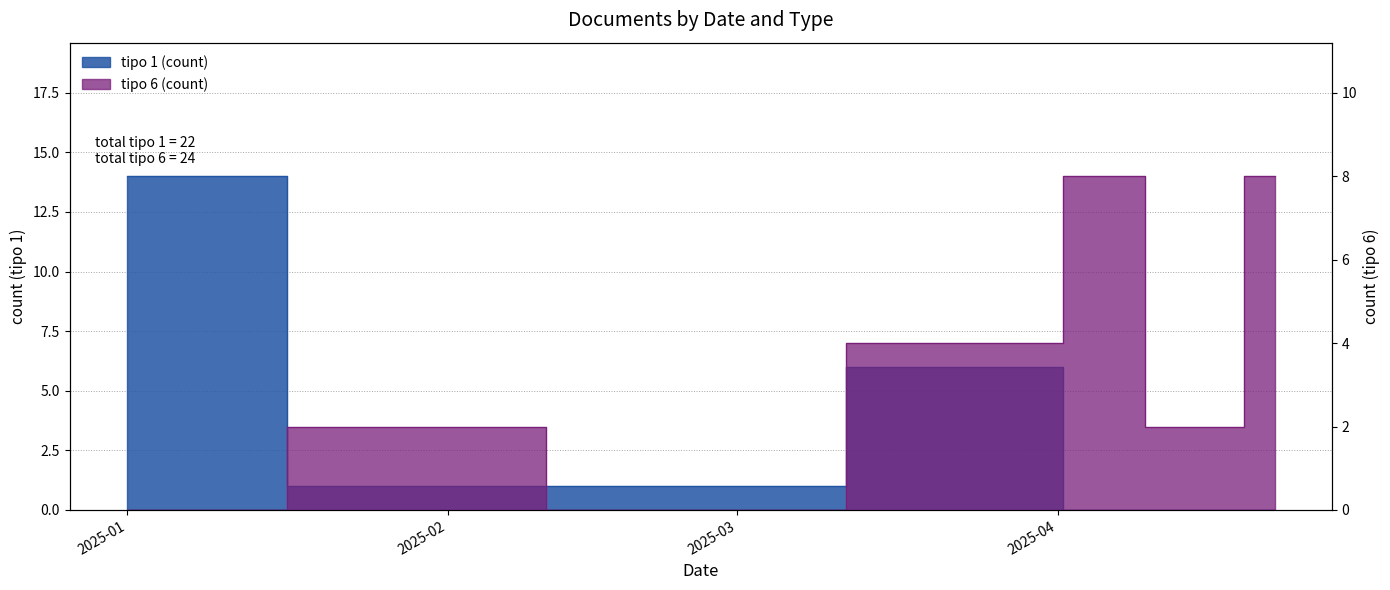

Which series has the largest total across all categories?

tipo 6 (count)